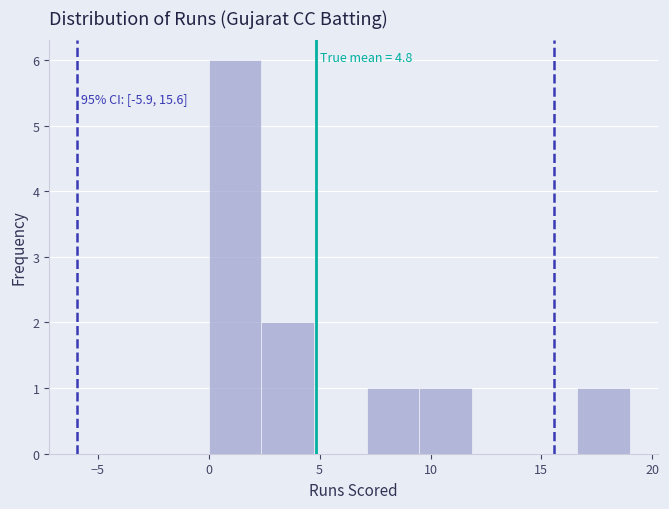

Over which range of the x-axis is the bar tallest?

0.0 to 2.5